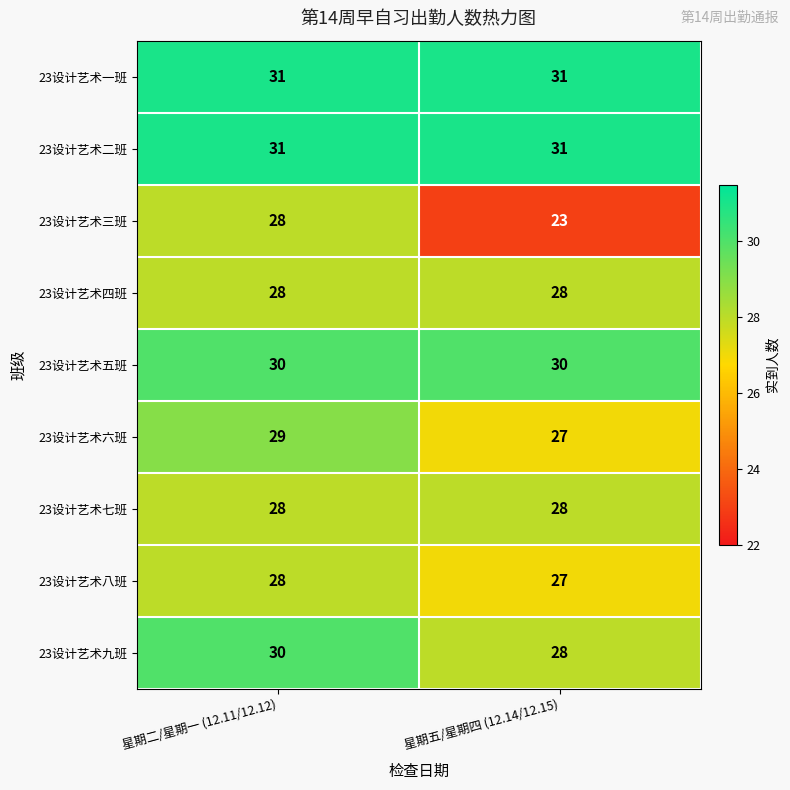

Which series has the widest spread of values?

23设计艺术三班